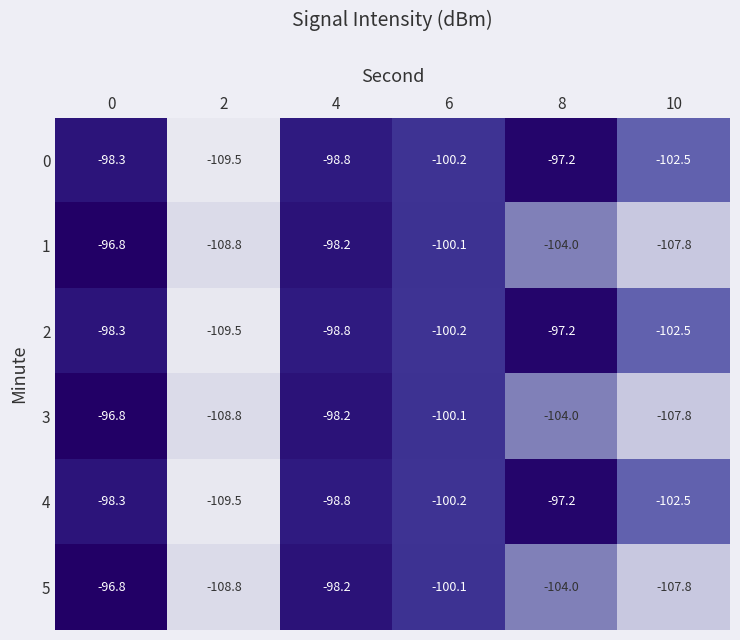

What is the spread (max minus min) of values at 8?

6.8